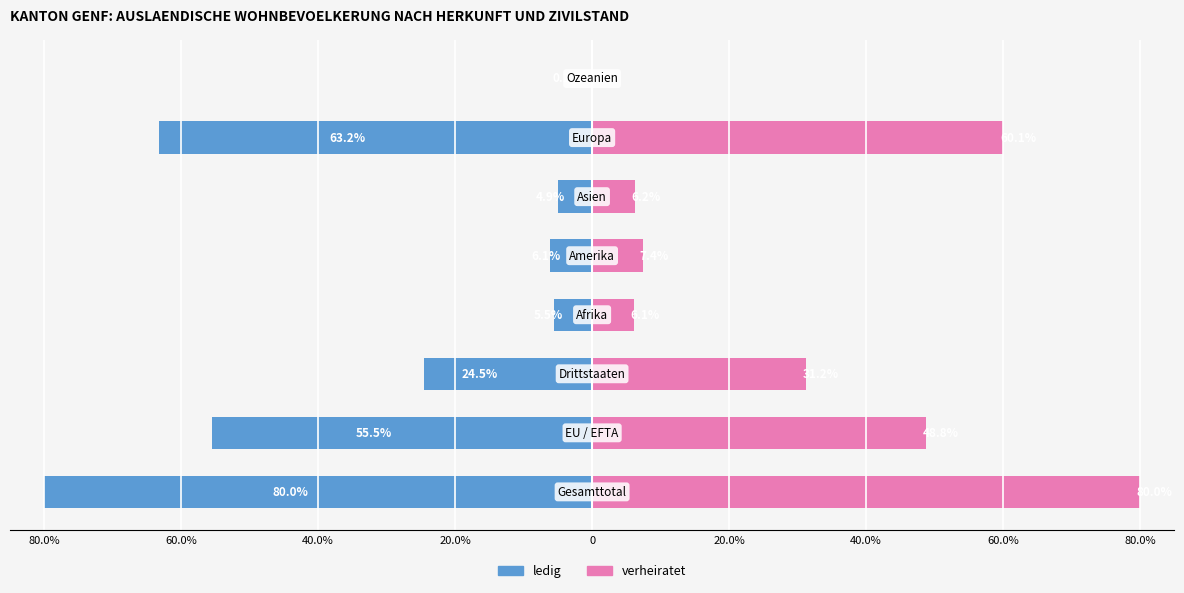

The verheiratet series shows 74.8 at 60.0%. True or false?

False